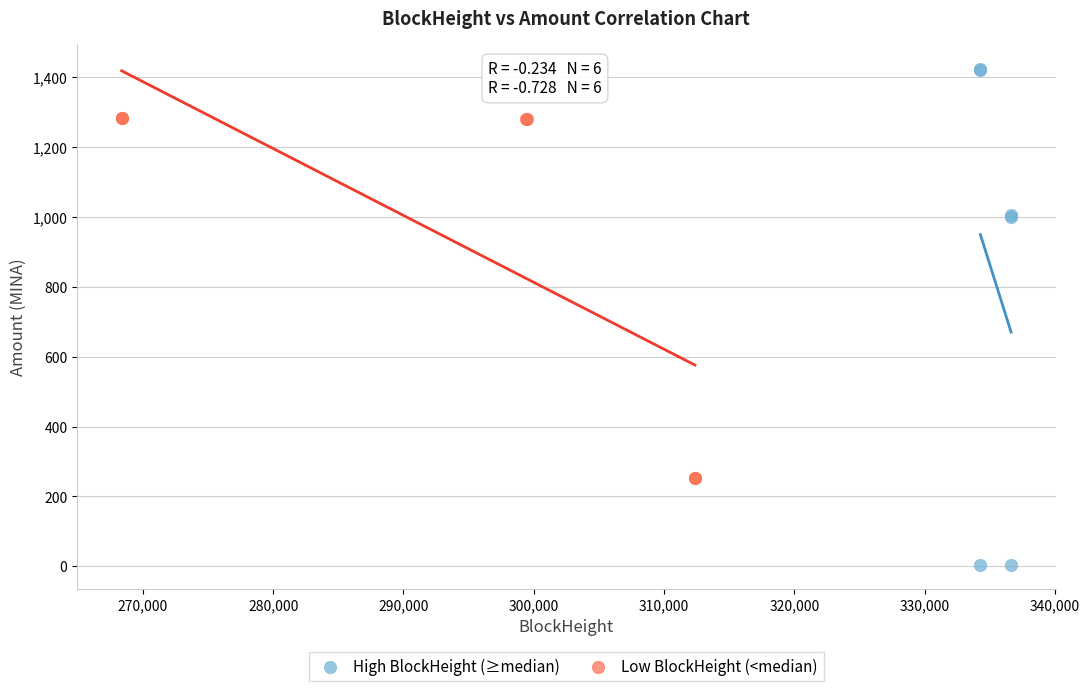

Which series has the largest Y range (max minus min)?

High BlockHeight (≥median)